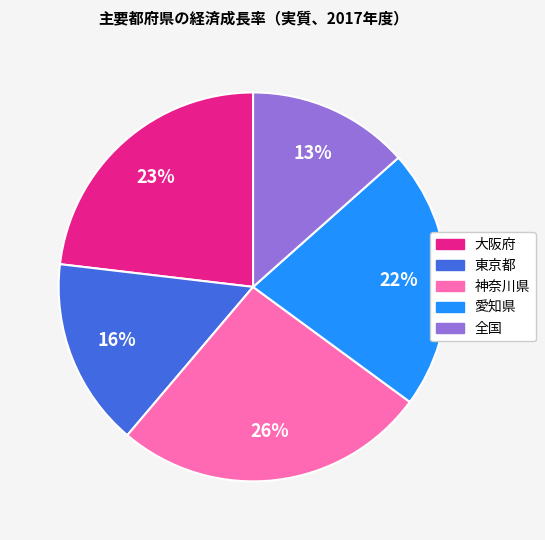

Is there any slice that represents more than half of the pie?

No